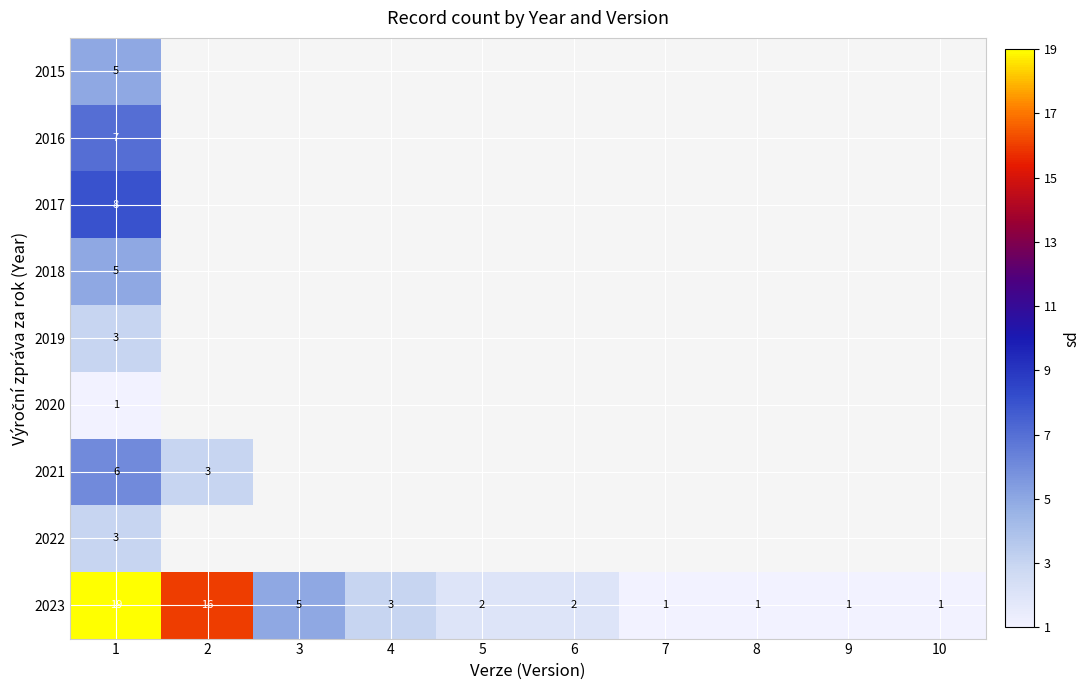

What is the sum of all 2023 values?

51